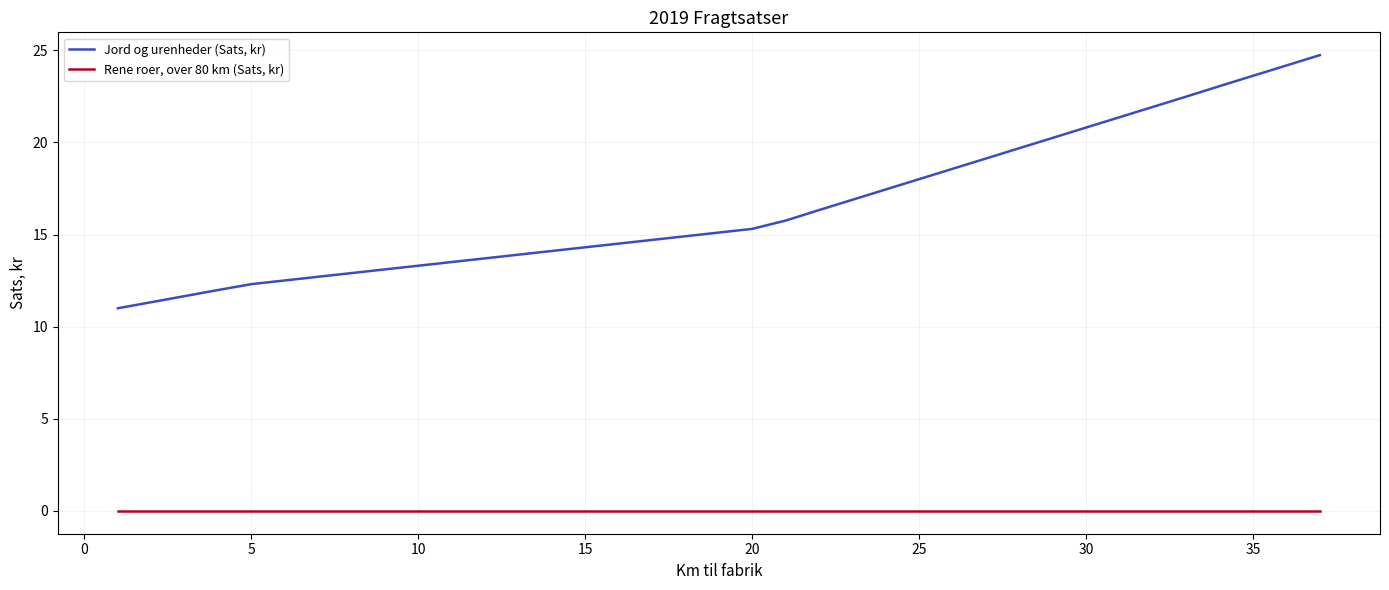

Which series has the widest spread of values?

Jord og urenheder (Sats, kr)